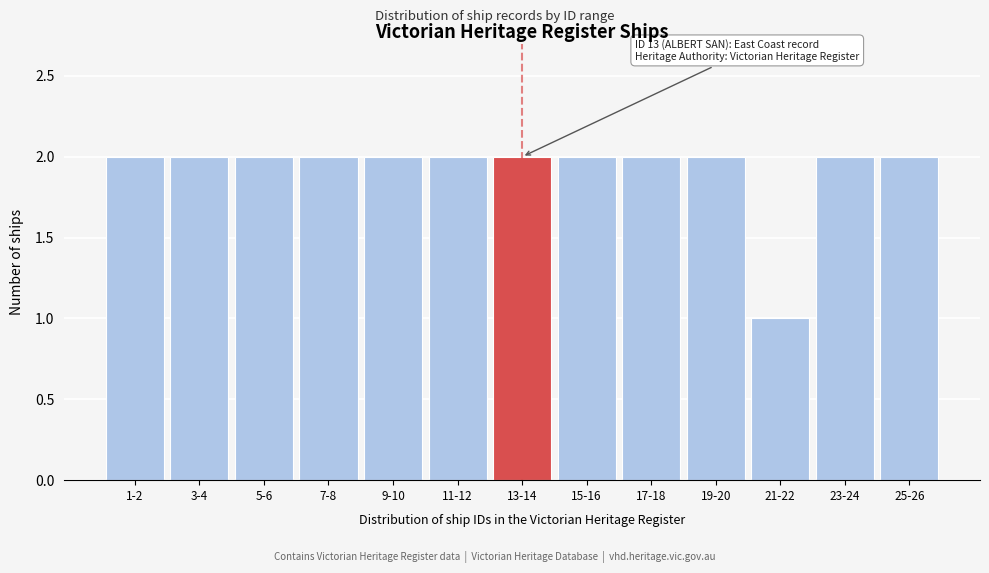

Reading right to left, what are all the values shown in this chart?

25-26=2	23-24=2	21-22=1	19-20=2	17-18=2	15-16=2	13-14=2	11-12=2	9-10=2	7-8=2	5-6=2	3-4=2	1-2=2